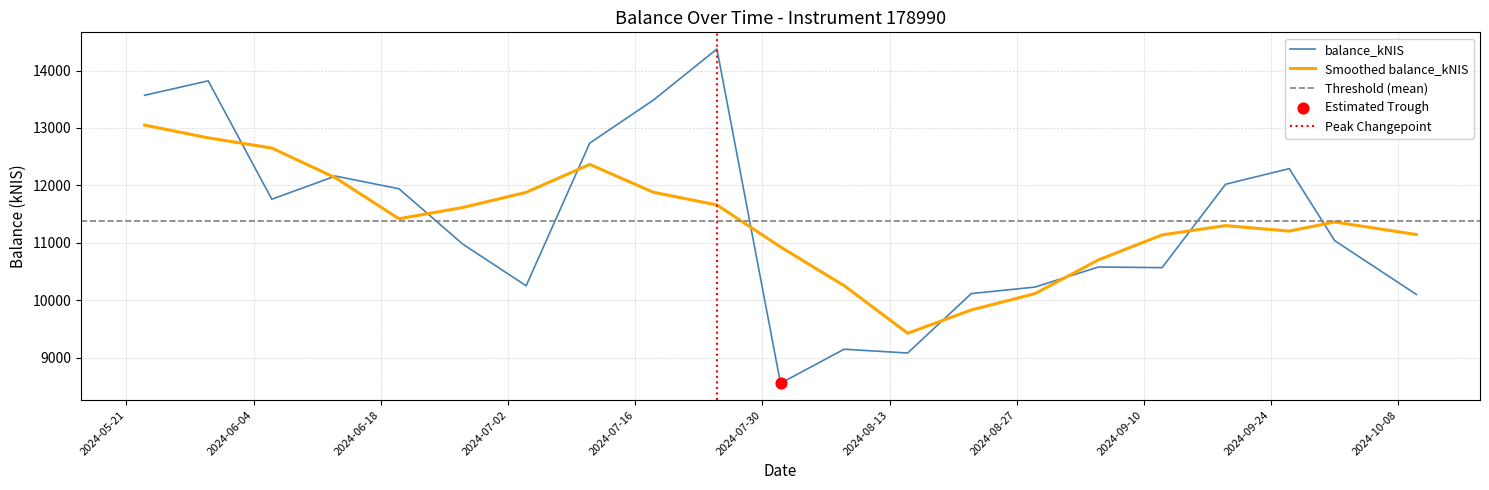

What is the ratio of the value at 2024-05-30 to the value at 2024-07-04?

1.3